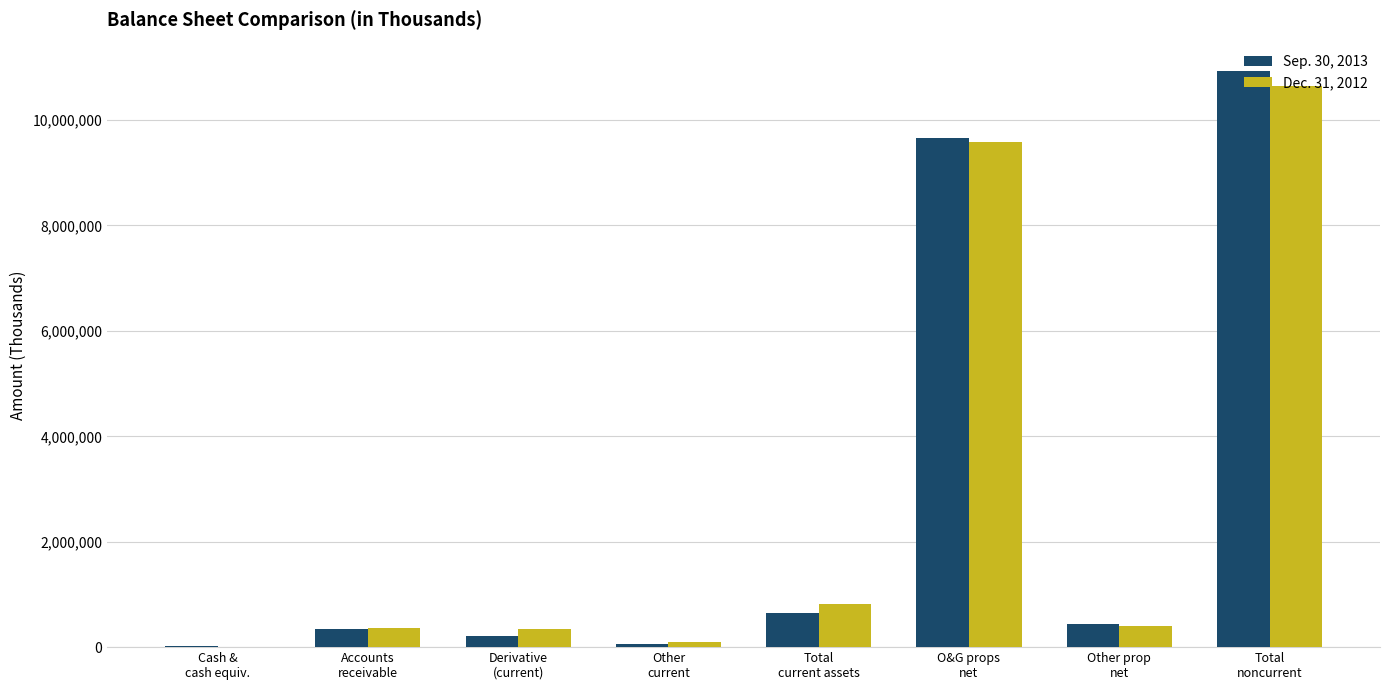

Where does the Sep. 30, 2013 series first go above 447913?

Total
current assets